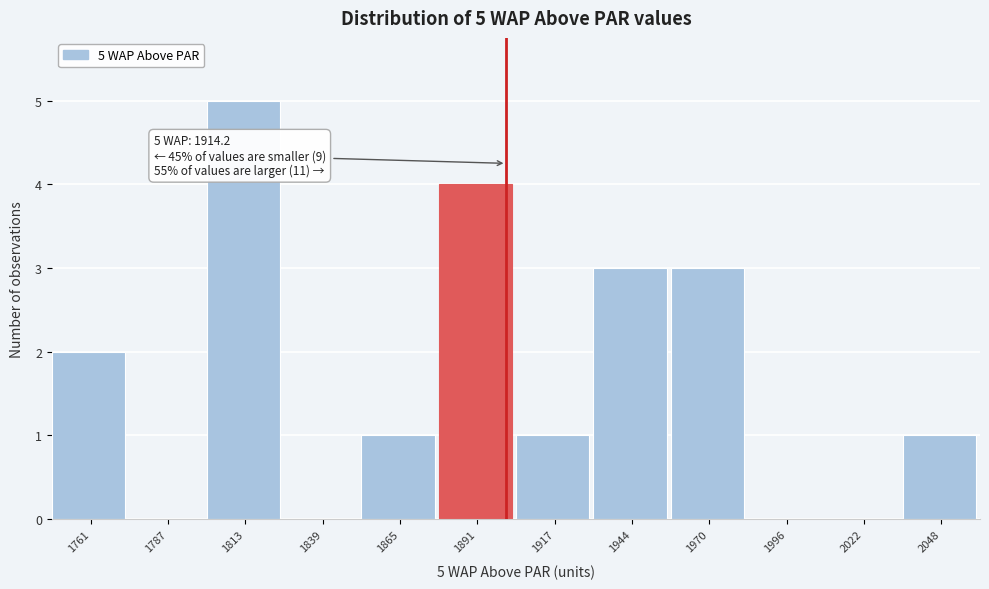

Reading left to right, transcribe all the data shown in this chart.

1761=2	1787=0	1813=5	1839=0	1865=1	1891=4	1917=1	1944=3	1970=3	1996=0	2022=0	2048=1